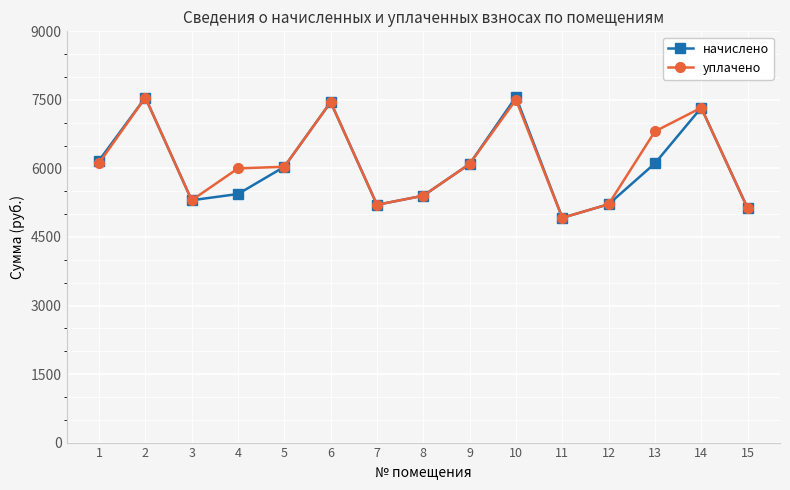

Which series has the widest spread of values?

начислено